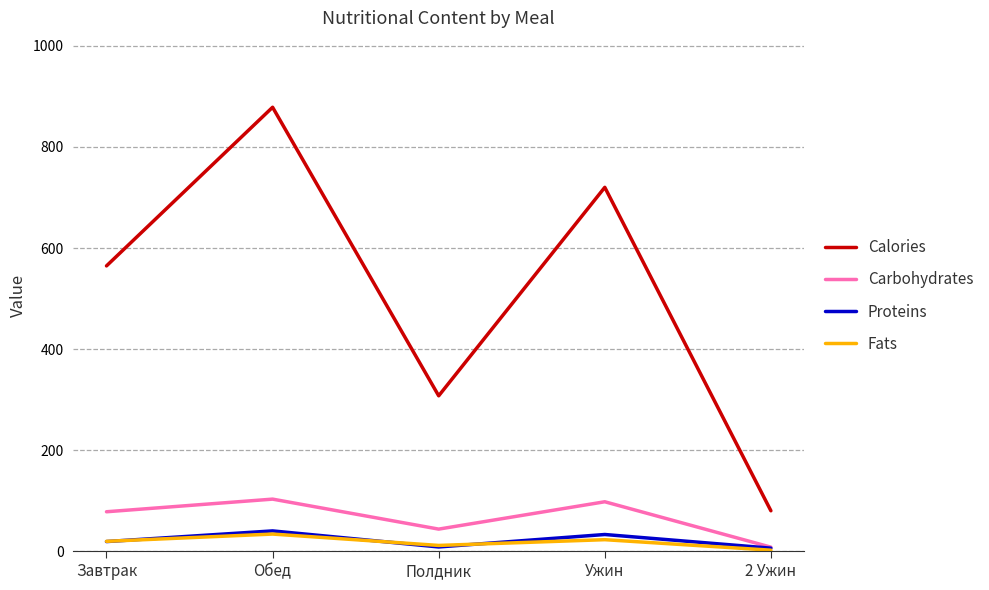

How many interior local valleys does the Fats series have?

1